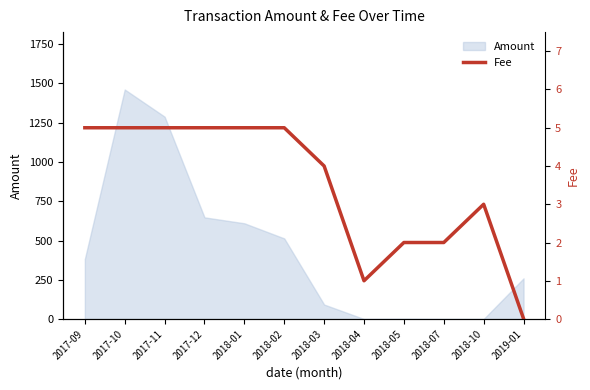

How many interior local peaks (higher than both neighbors) does the data have?

1